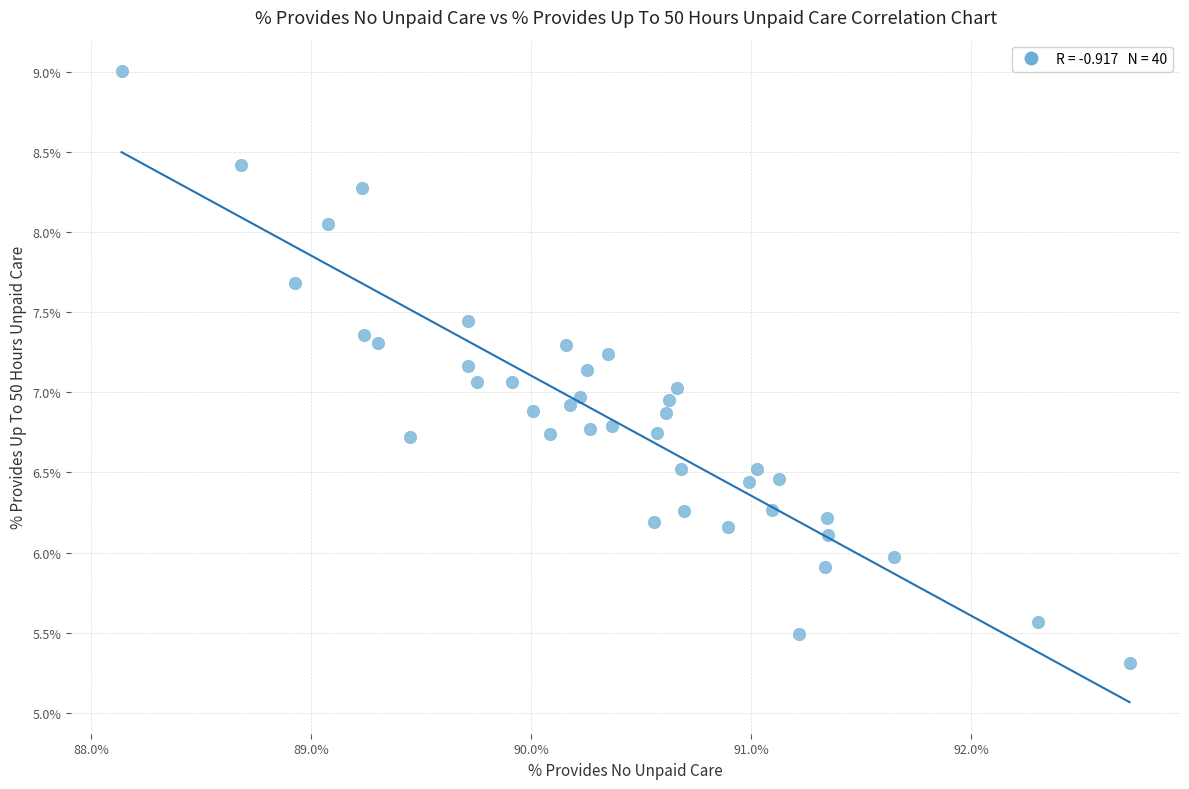

What is the range of X values (max minus min)?

4.6